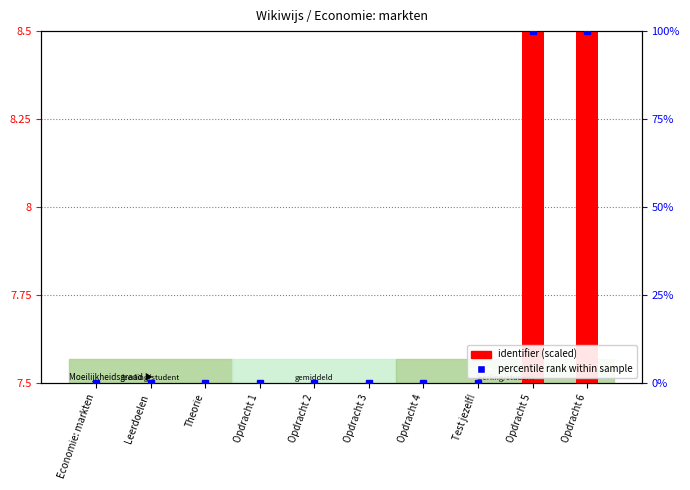

What is the average value of the percentile rank series?

20.0